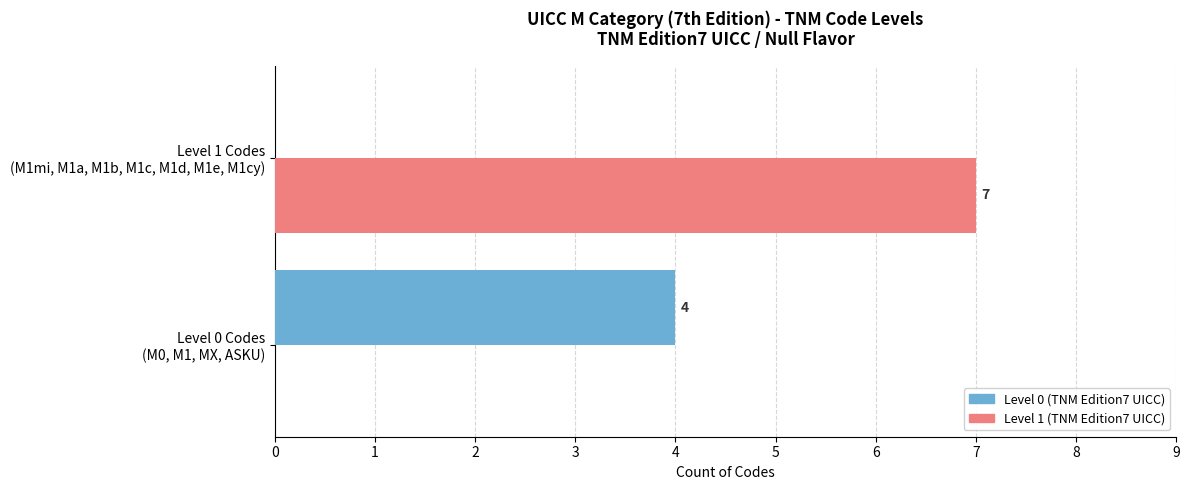

What is the greatest value displayed?

7